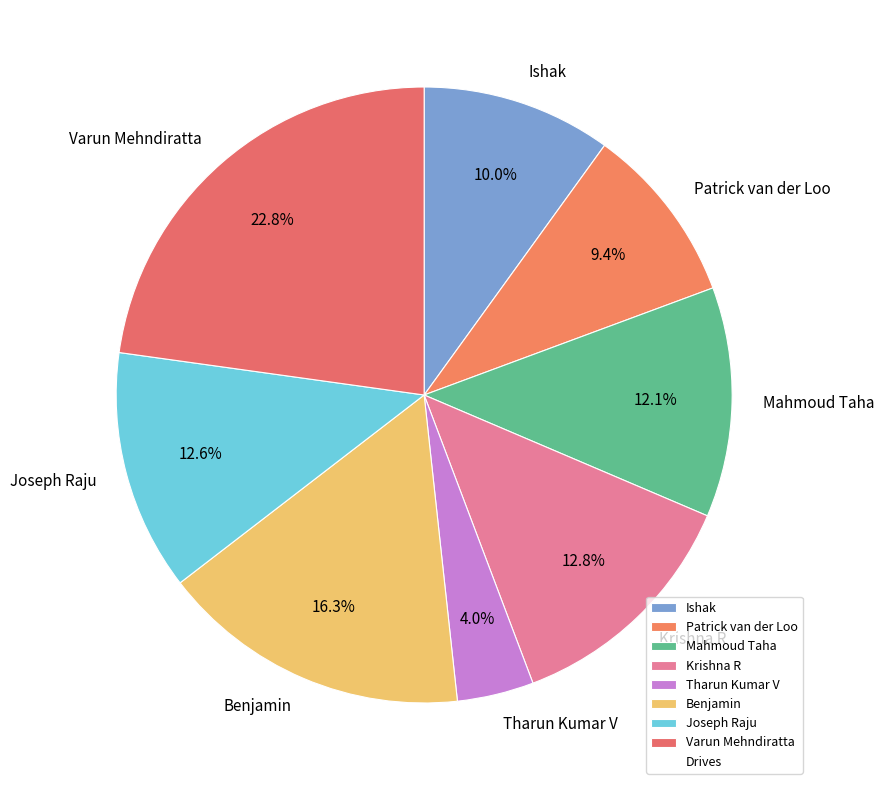

Count the number of slices in the pie.

8